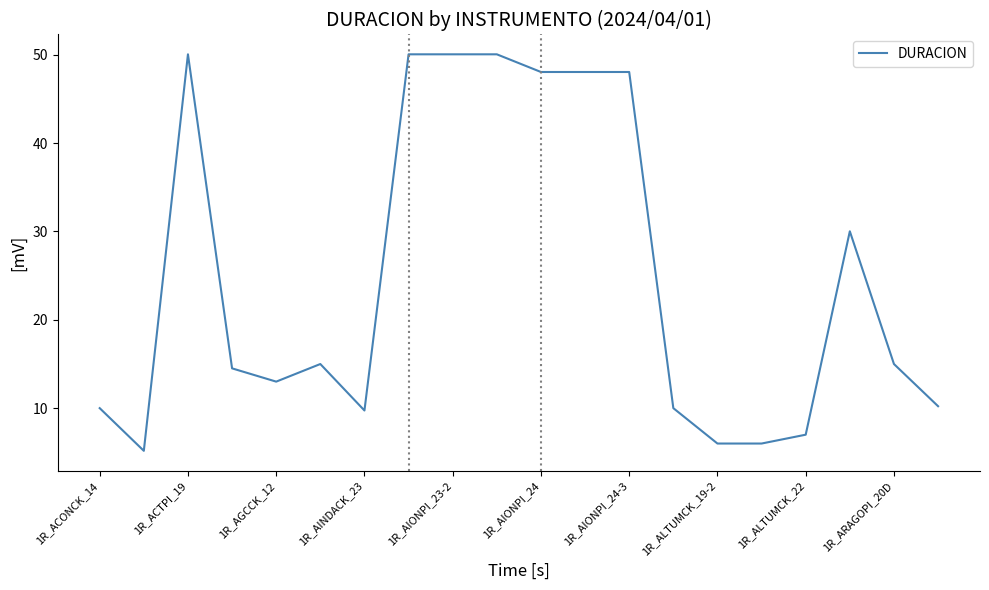

What is the maximum value shown in the chart?

50.0